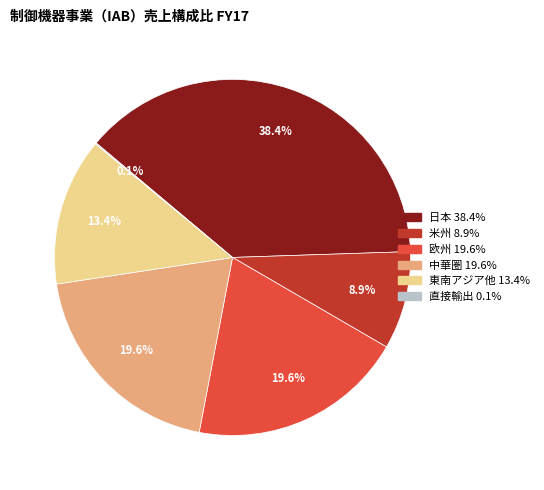

Is there a majority slice in this chart?

No